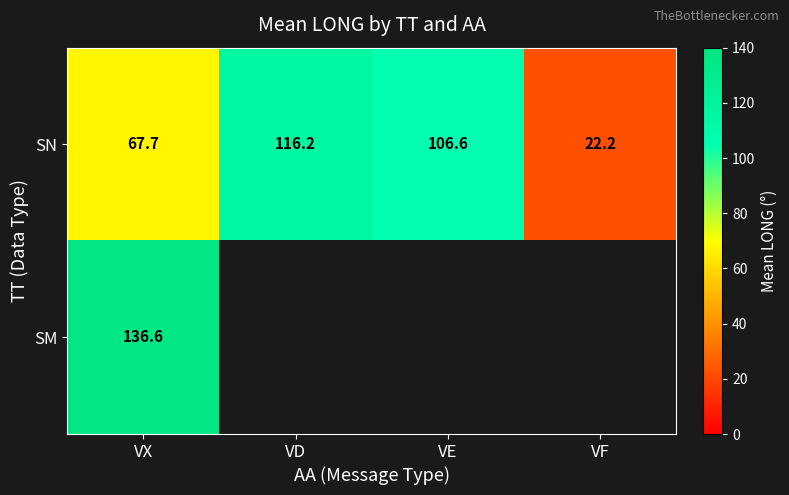

List the labels in order of SN value, largest first.

VD, VE, VX, VF